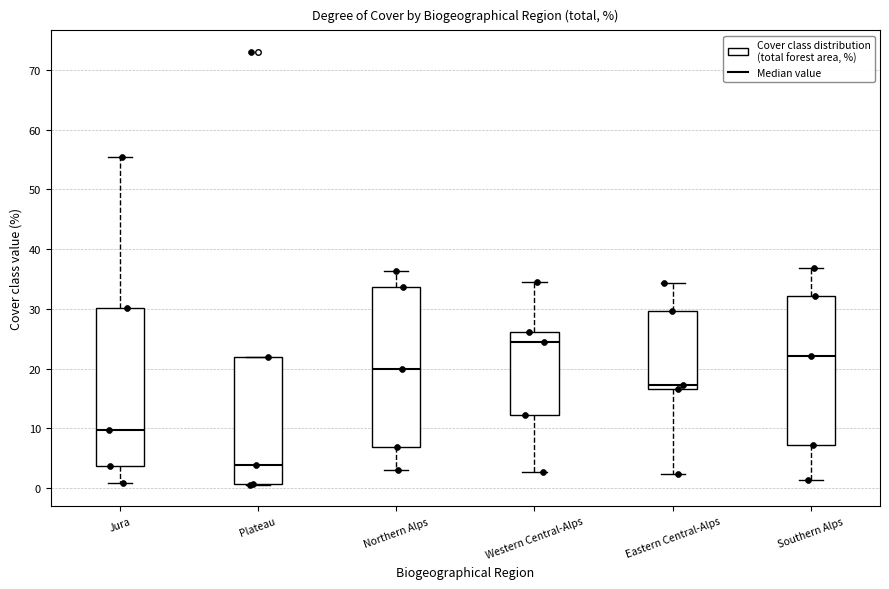

Which box's median line is the highest?

Western Central-Alps